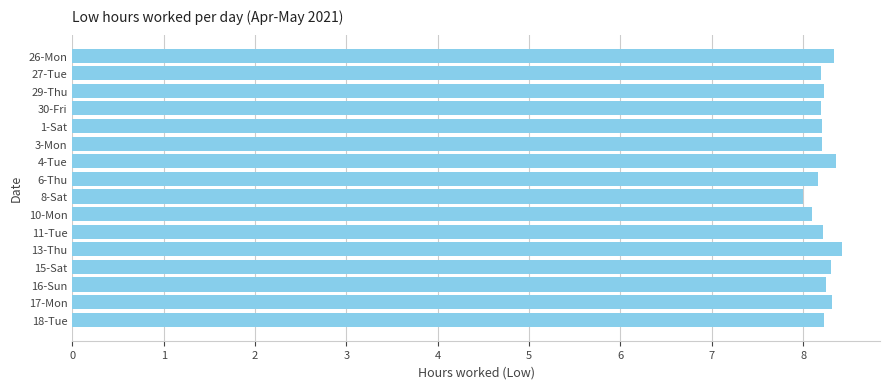

The chart shows a value of 5.0 at 11-Tue. True or false?

False